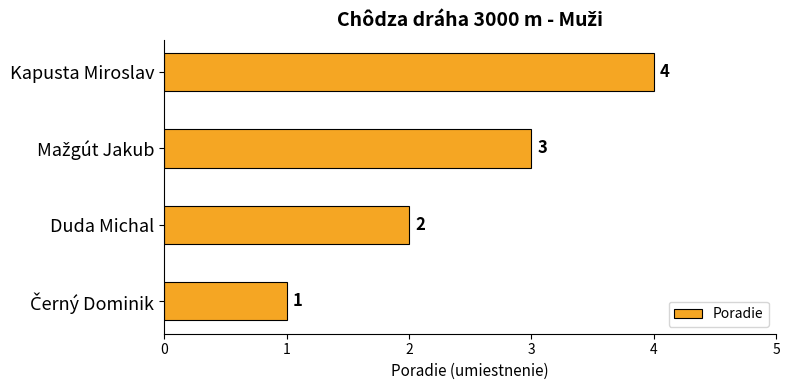

What is the change in value from Duda Michal to Kapusta Miroslav?

+2